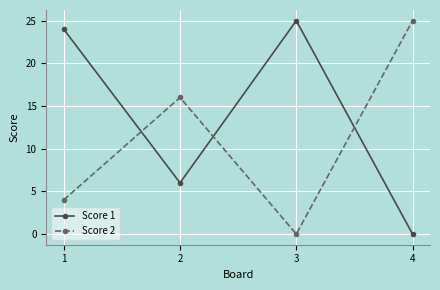

What is the maximum value for Score 1?

25